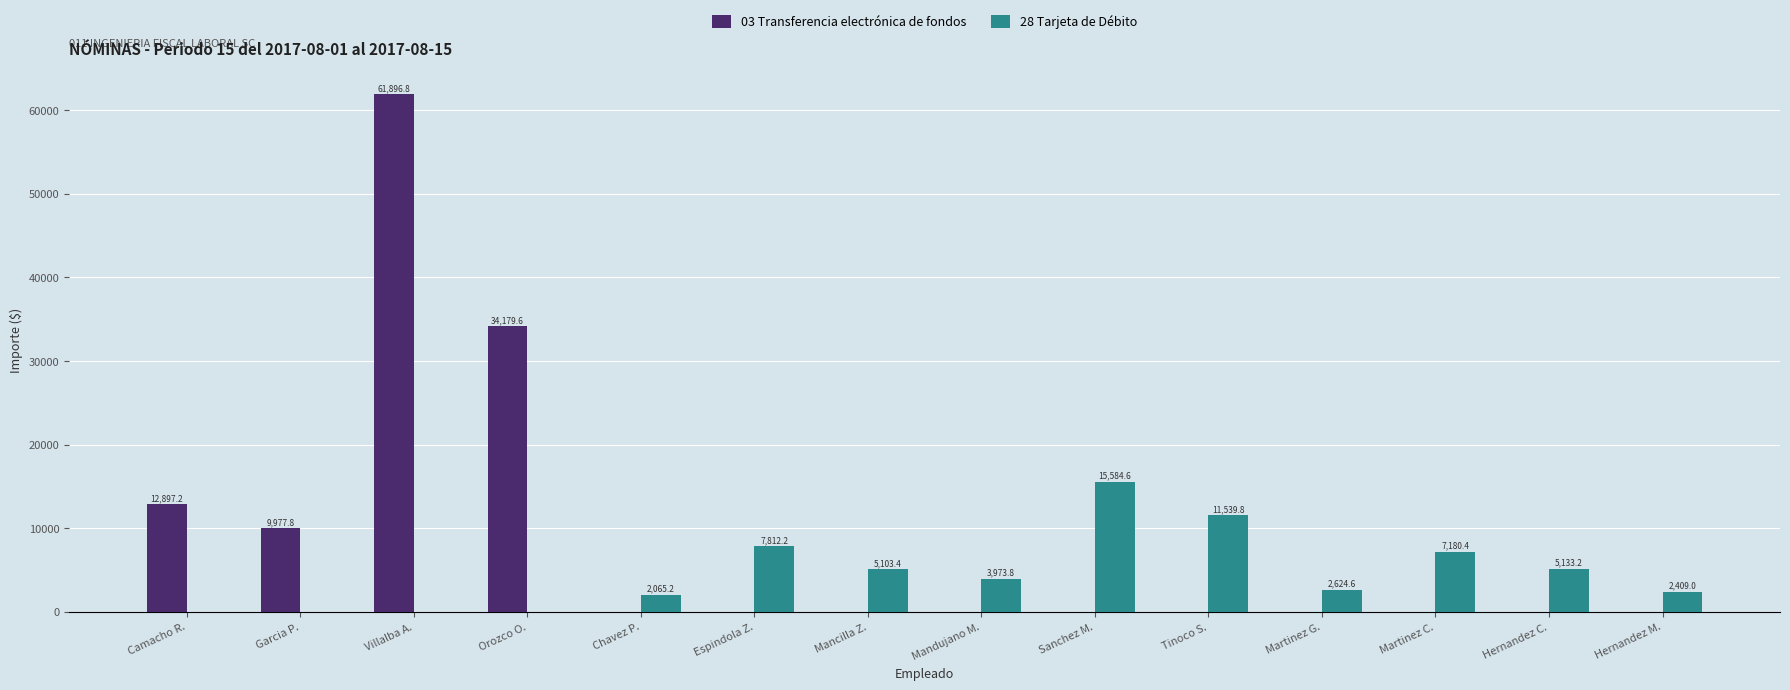

Is it true that 28 Tarjeta de Débito equals 15584.6 at Sanchez M.?

True